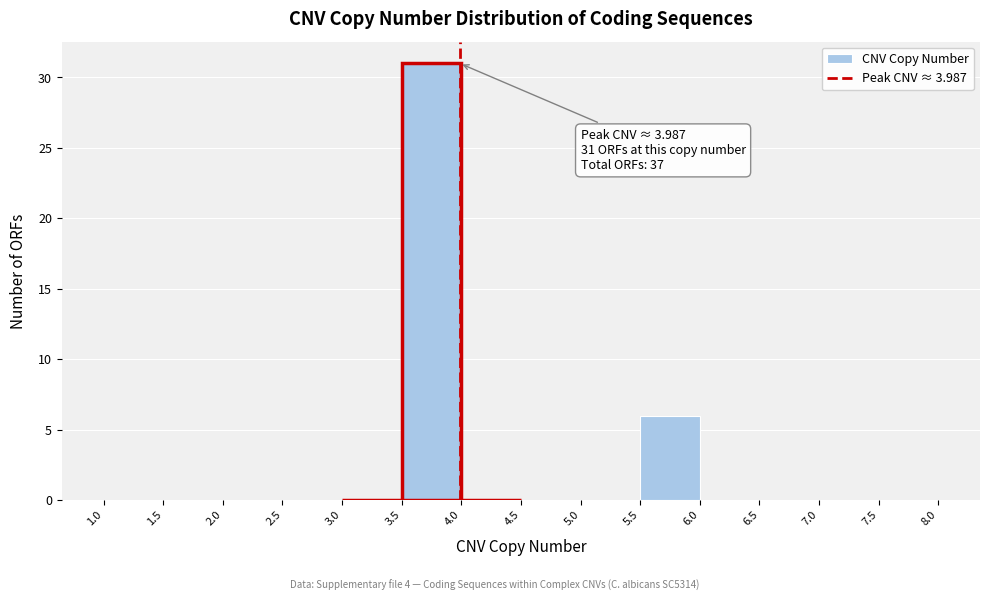

Over which range of the x-axis is the bar tallest?

3.5 to 4.0